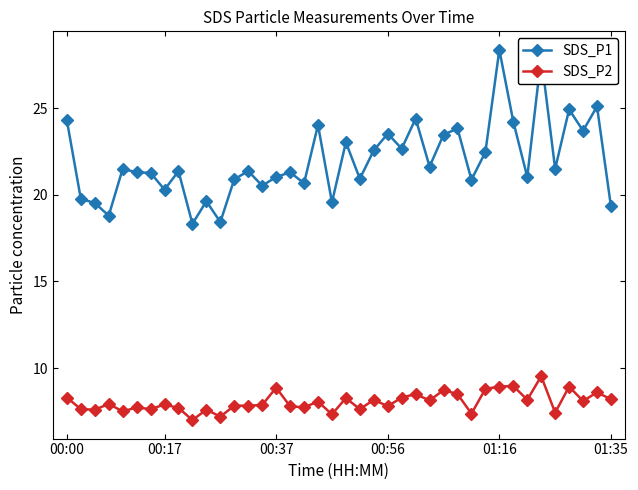

True or false: SDS_P2 and SDS_P1 cross at least once.

False